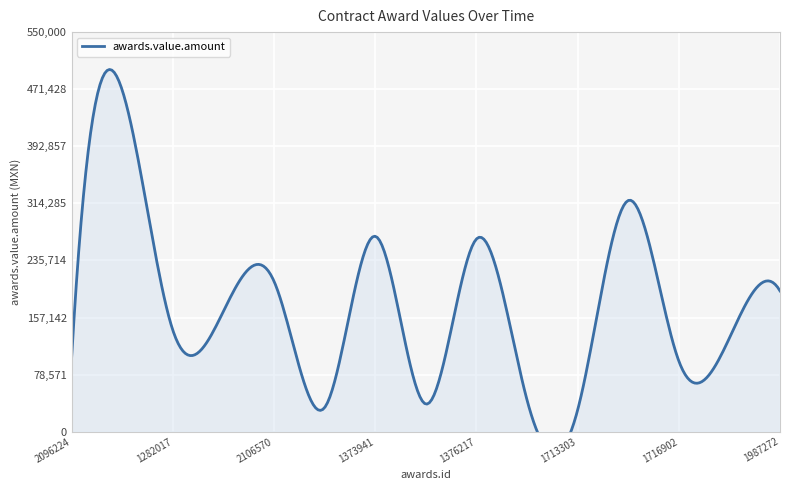

Reading left to right, list all the values displayed in this chart.

2096224=101131.2	1818138=470210.4	1282017=139896.8	2106487=165695.2	2106570=207186.4	1278730=33184.8	1373941=269048.5	1278832=38130.7	1376217=265212.0	1422421=43880.4	1713303=29691.7	1448770=318254.4	1716902=97416.0	1389341=128922.5	1987272=193828.2